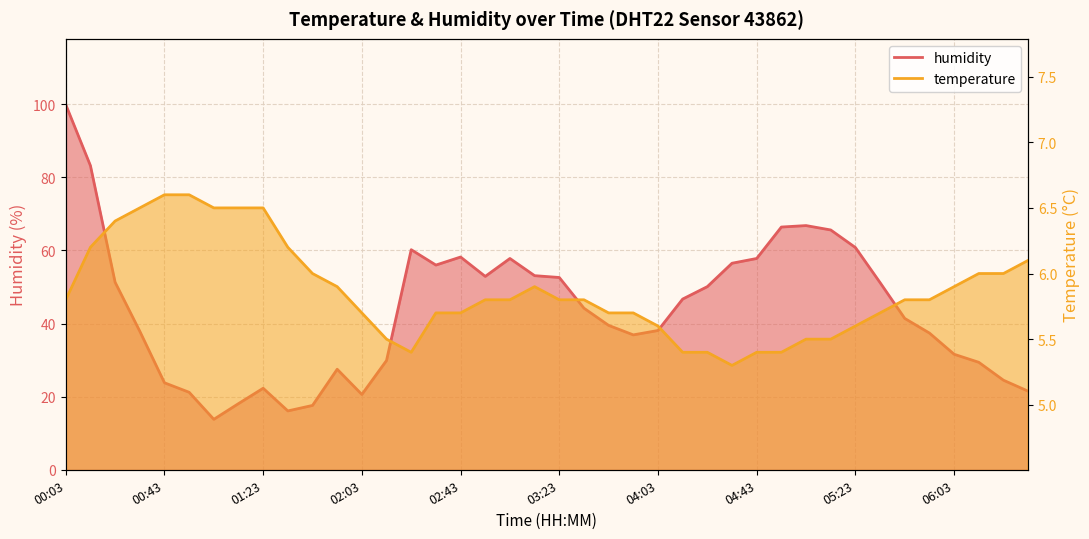

Which category has the lowest value in the humidity series?

01:03